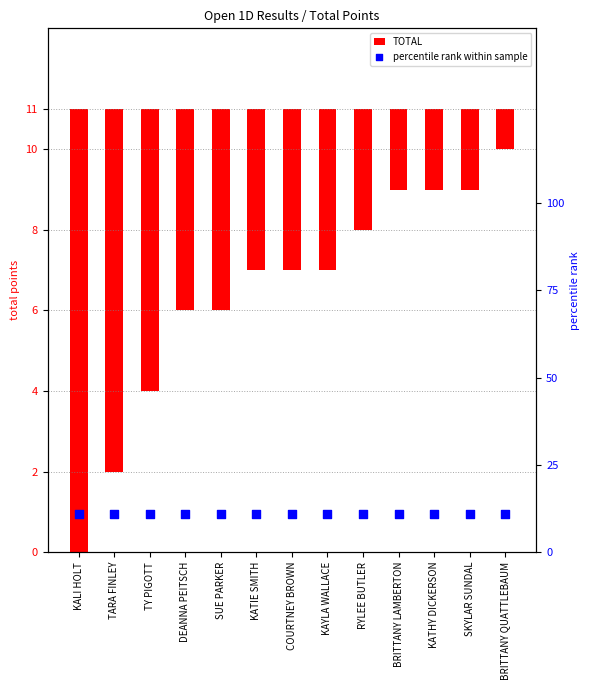

At which category is the sum across all series the highest?

KALI HOLT